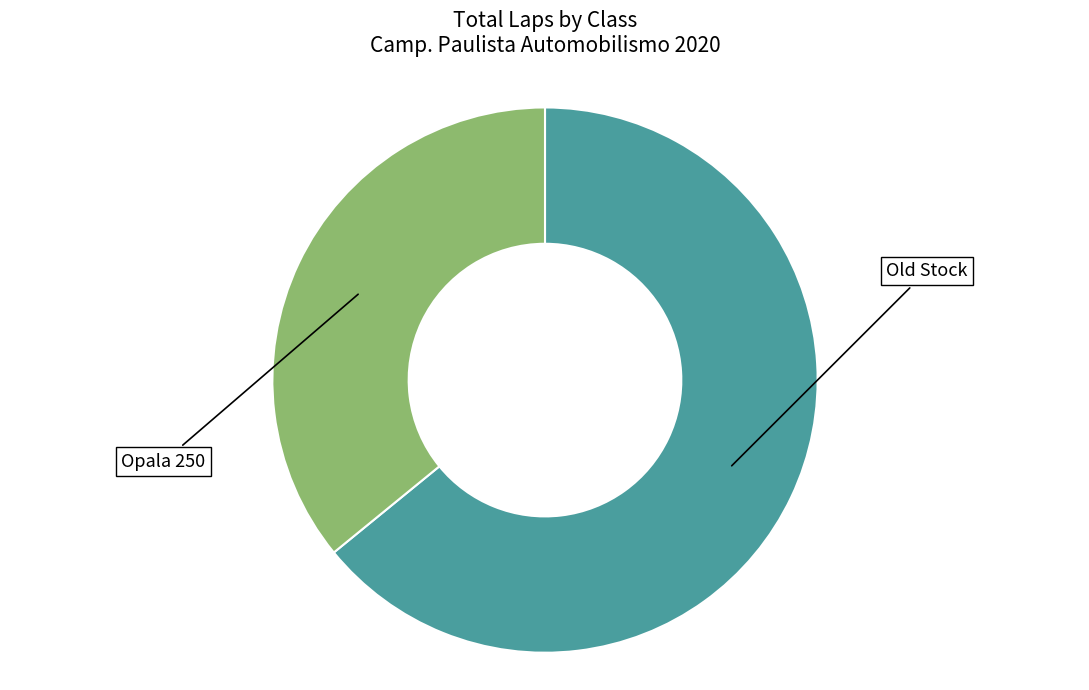

Is there any slice that represents more than half of the pie?

Yes